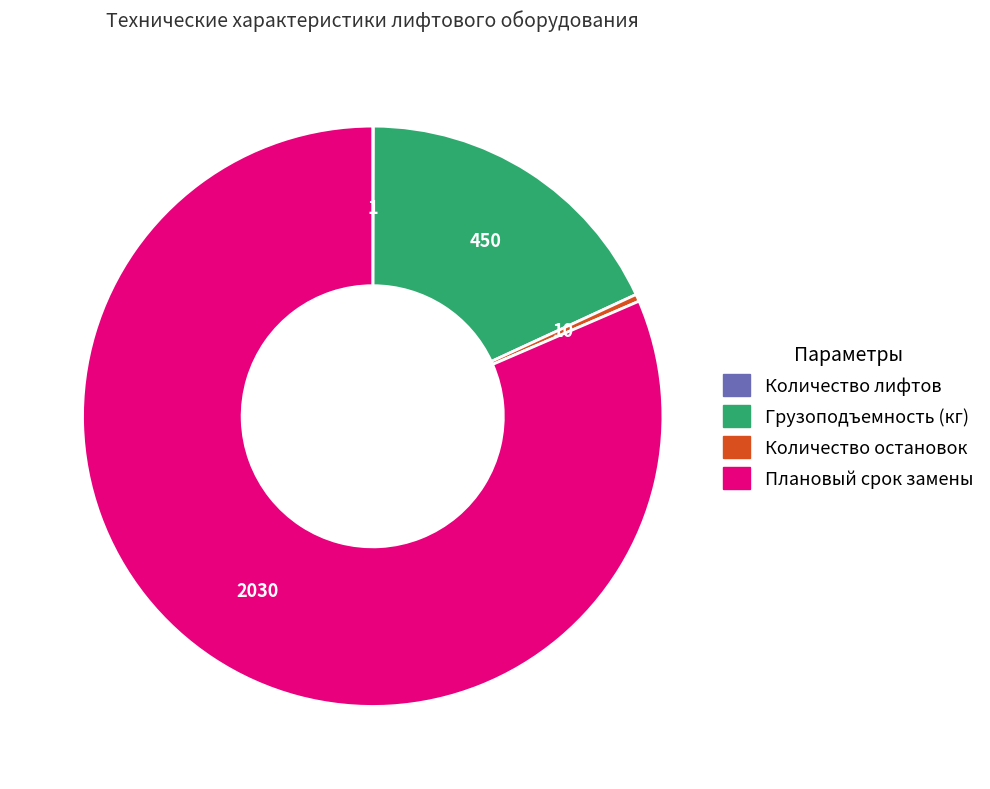

Combined, do Грузоподъемность (кг) and Количество остановок account for over 50%?

No